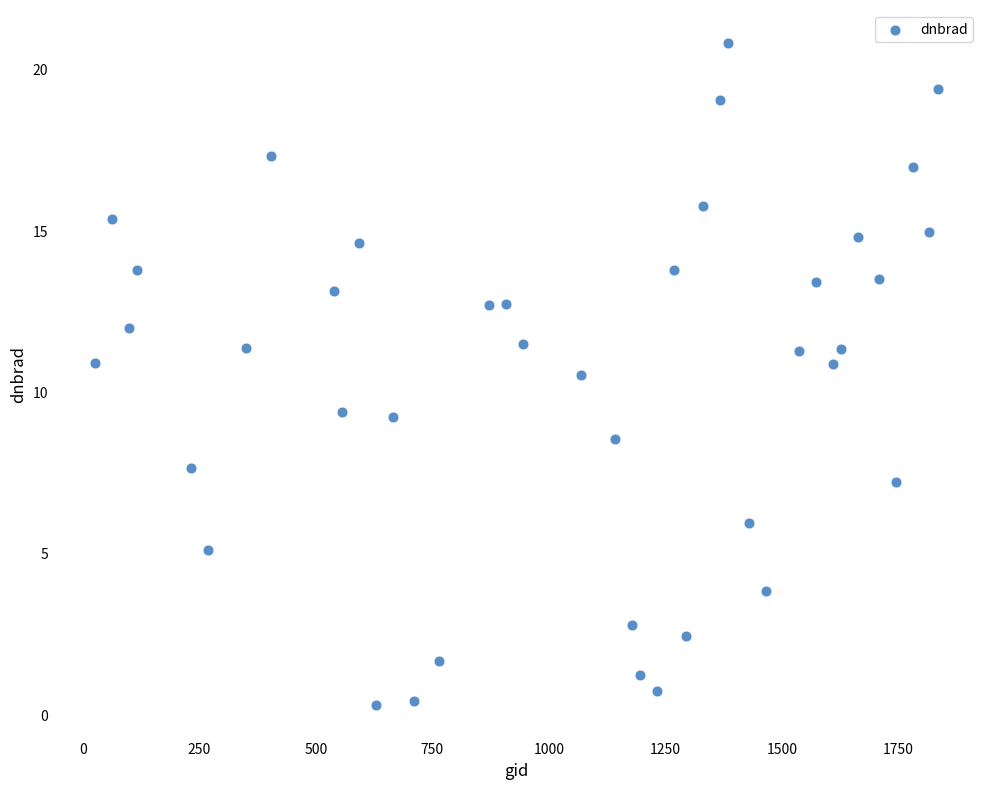

What is the range of Y values (max minus min)?

20.5